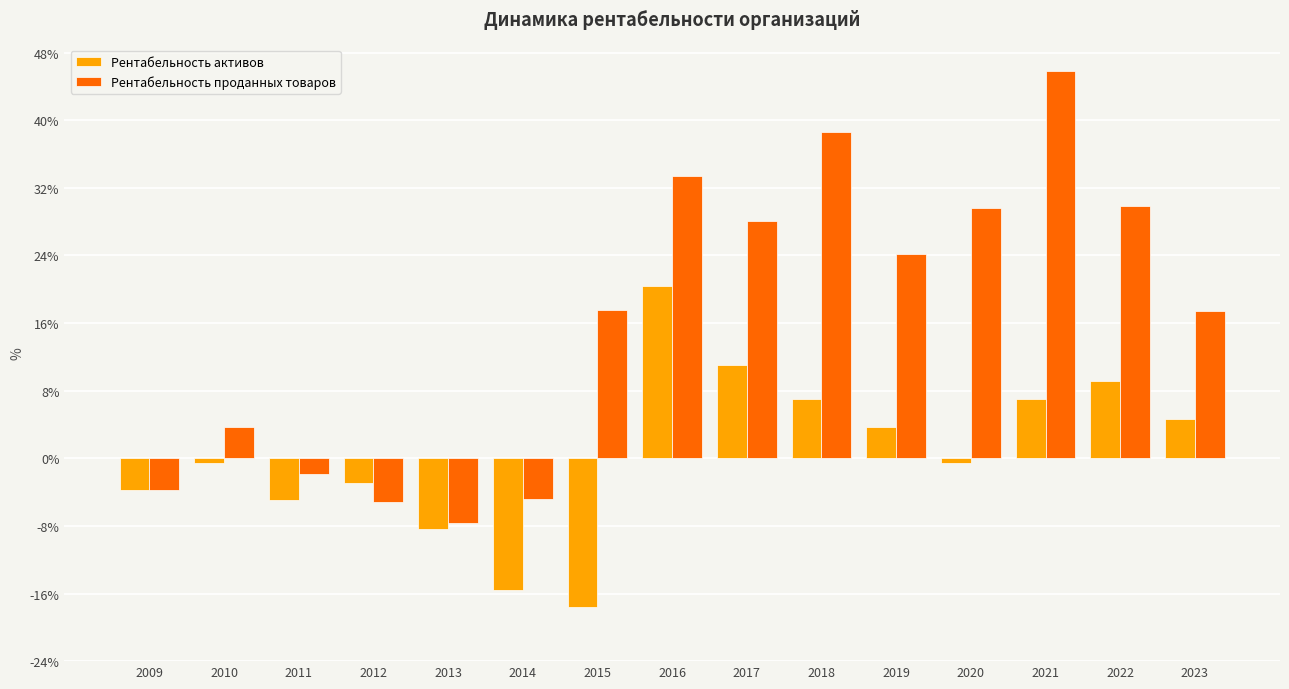

How many distinct data groups are displayed?

2